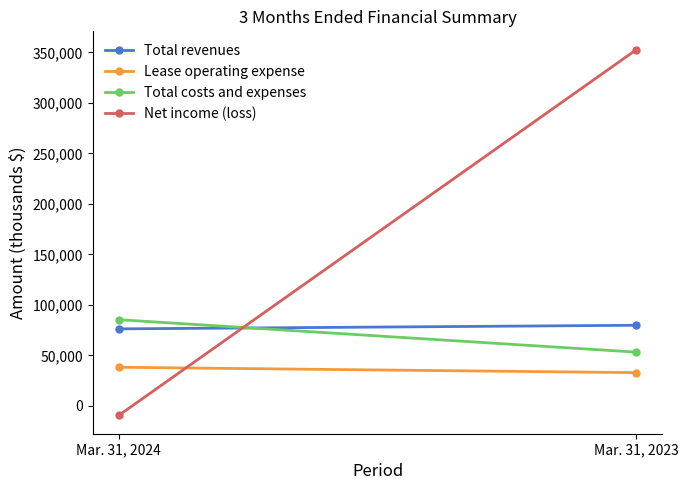

What is the difference between the maximum and minimum values in the Lease operating expense series?

5324